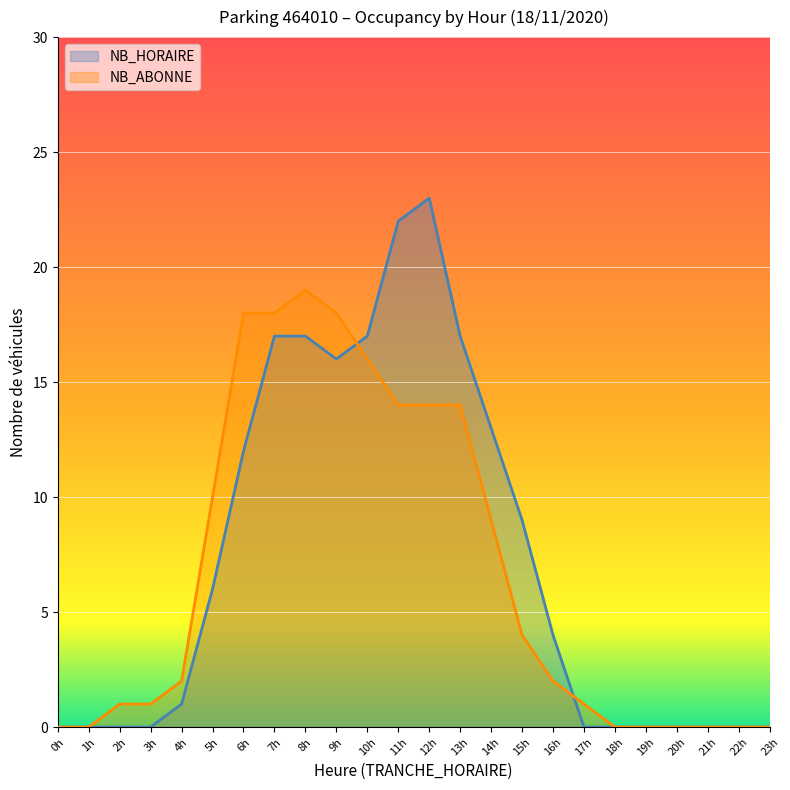

How many lines are shown in the chart?

2